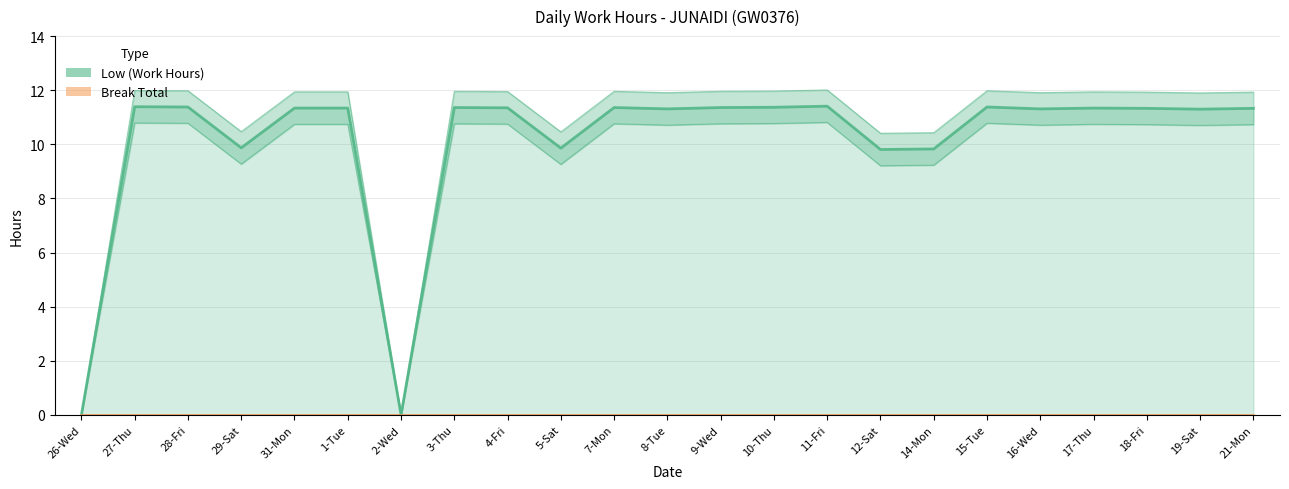

Reading left to right, transcribe all the data shown in this chart.

Low (Work Hours): 26-Wed=0.0	27-Thu=11.4	28-Fri=11.4	29-Sat=9.9	31-Mon=11.3	1-Tue=11.3	2-Wed=0.0	3-Thu=11.4	4-Fri=11.3	5-Sat=9.9	7-Mon=11.4	8-Tue=11.3	9-Wed=11.4	10-Thu=11.4	11-Fri=11.4	12-Sat=9.8	14-Mon=9.8	15-Tue=11.4	16-Wed=11.3	17-Thu=11.3	18-Fri=11.3	19-Sat=11.3	21-Mon=11.3
Break Total: 26-Wed=0.0	27-Thu=0.0	28-Fri=0.0	29-Sat=0.0	31-Mon=0.0	1-Tue=0.0	2-Wed=0.0	3-Thu=0.0	4-Fri=0.0	5-Sat=0.0	7-Mon=0.0	8-Tue=0.0	9-Wed=0.0	10-Thu=0.0	11-Fri=0.0	12-Sat=0.0	14-Mon=0.0	15-Tue=0.0	16-Wed=0.0	17-Thu=0.0	18-Fri=0.0	19-Sat=0.0	21-Mon=0.0